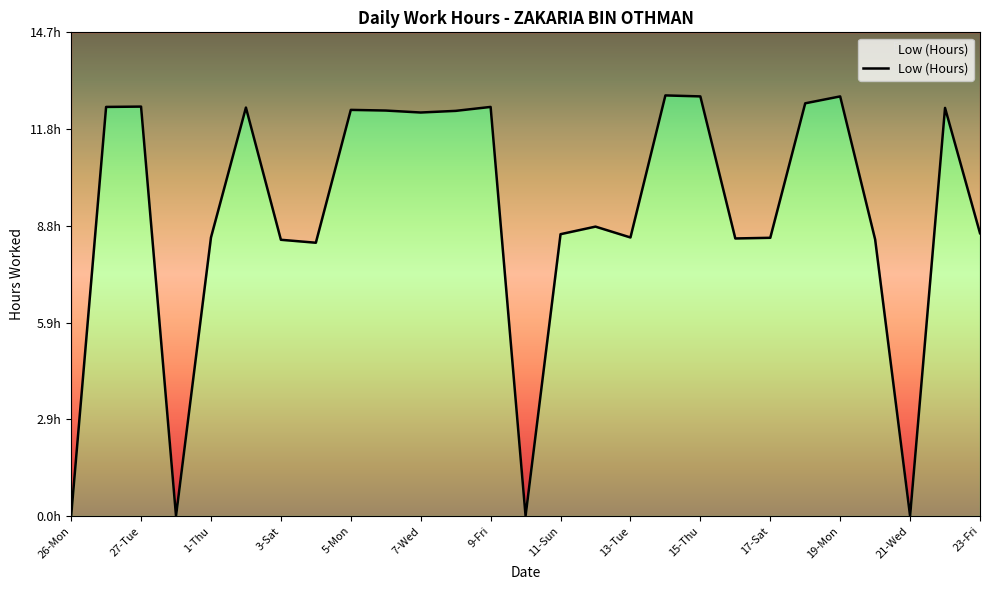

The value at 3-Sat is 15.1. True or false?

False